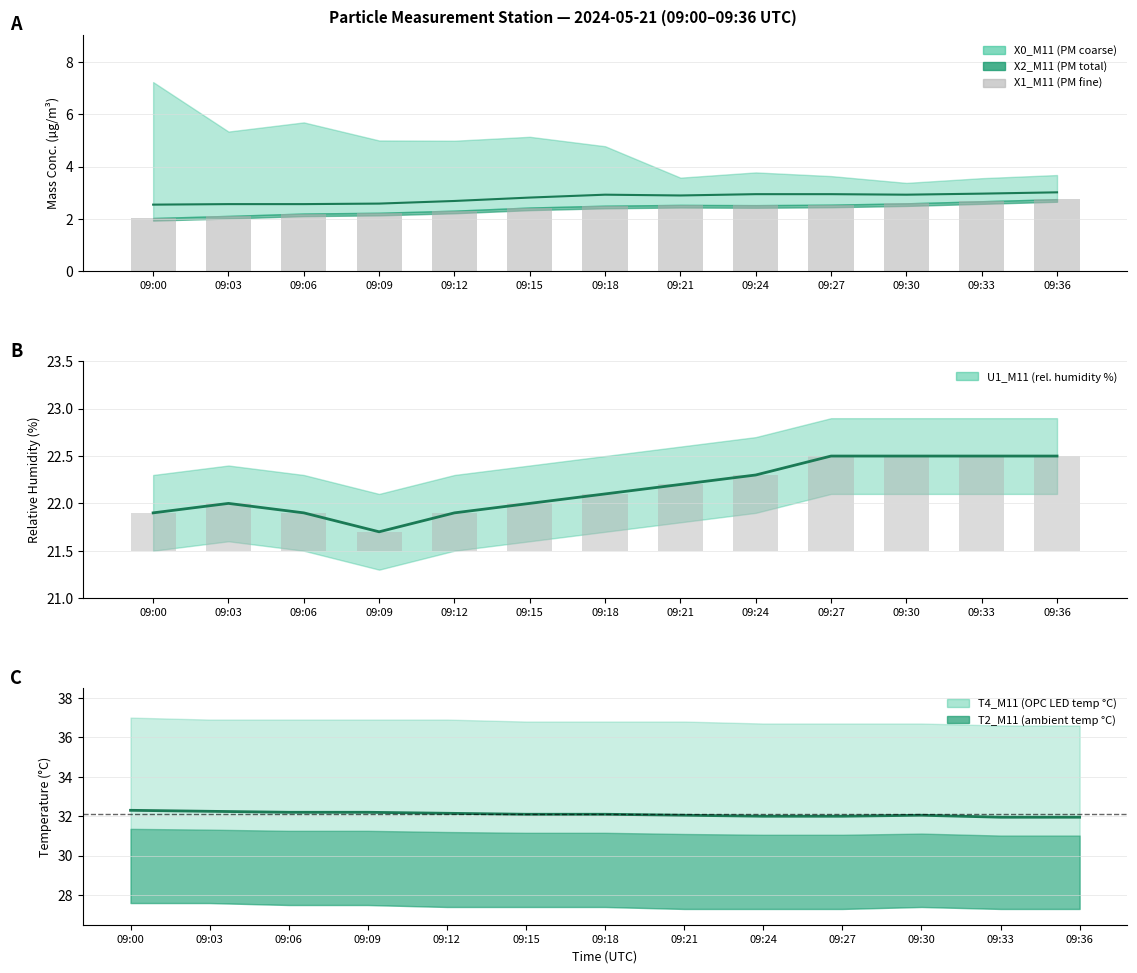

What is the spread (max minus min) of values at 09:18?

31.5